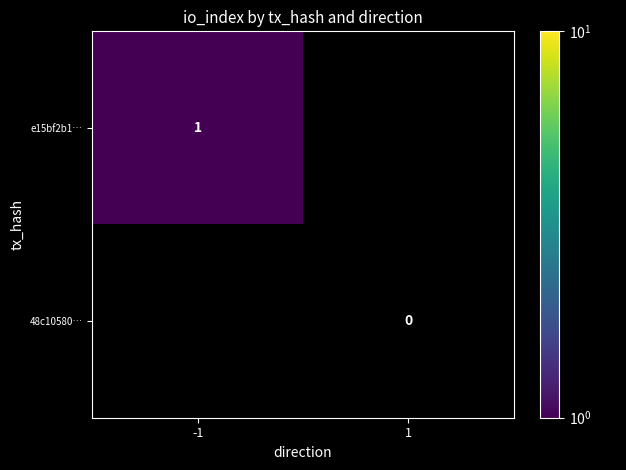

Which has a higher value, 1 or -1?

-1